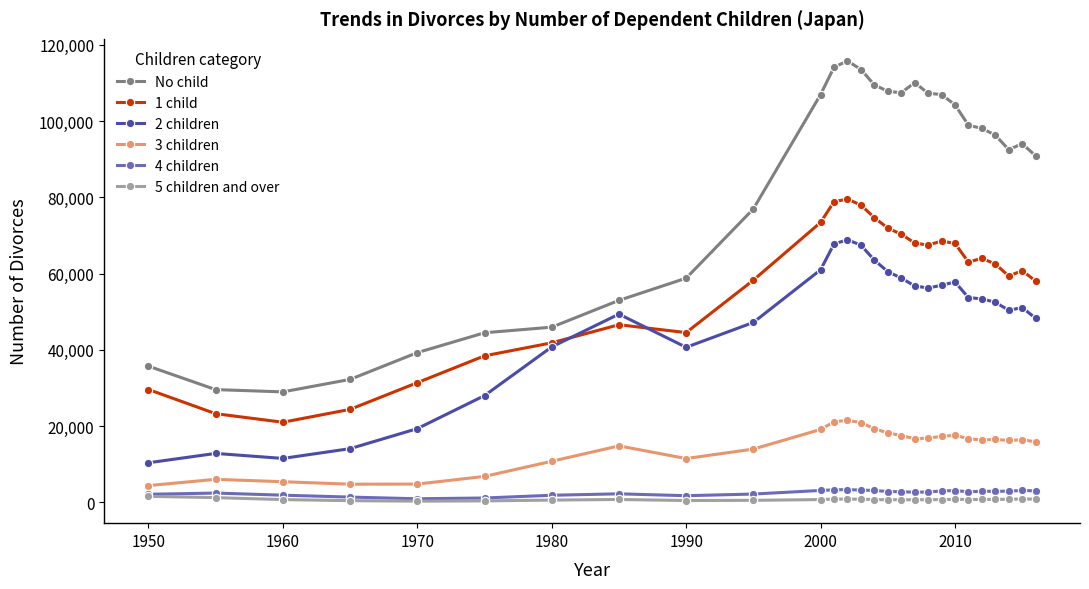

What is the greatest value displayed?

115794